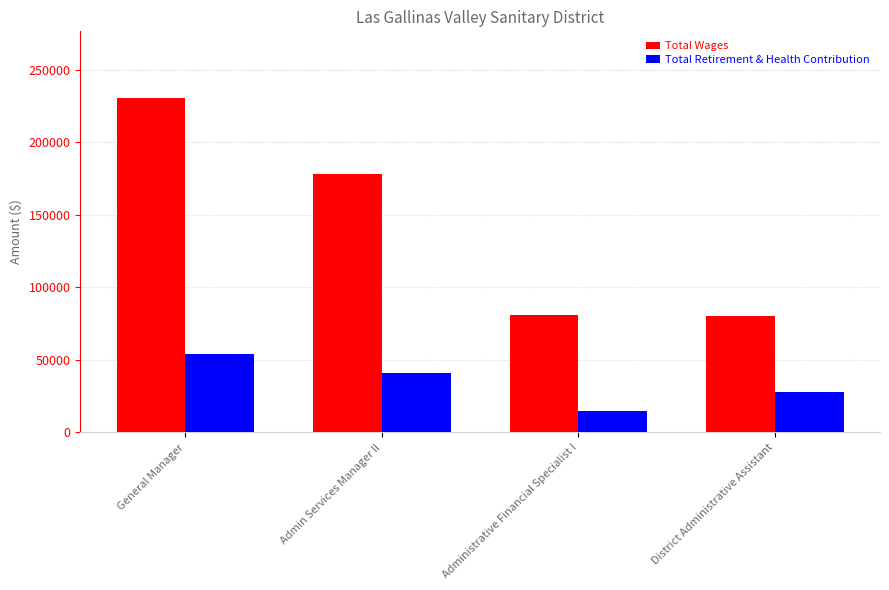

Rank the series by their average value, from lowest to highest.

Total Retirement & Health Contribution, Total Wages